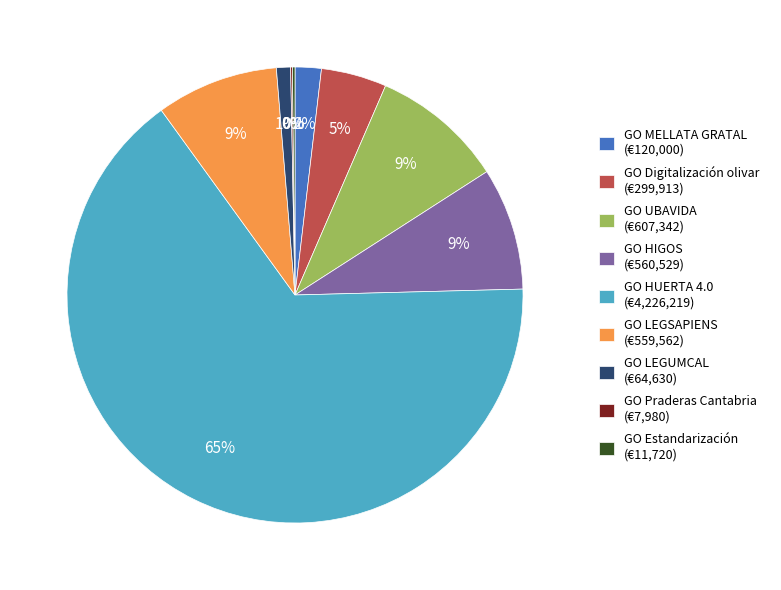

What is the majority slice?

GO HUERTA 4.0